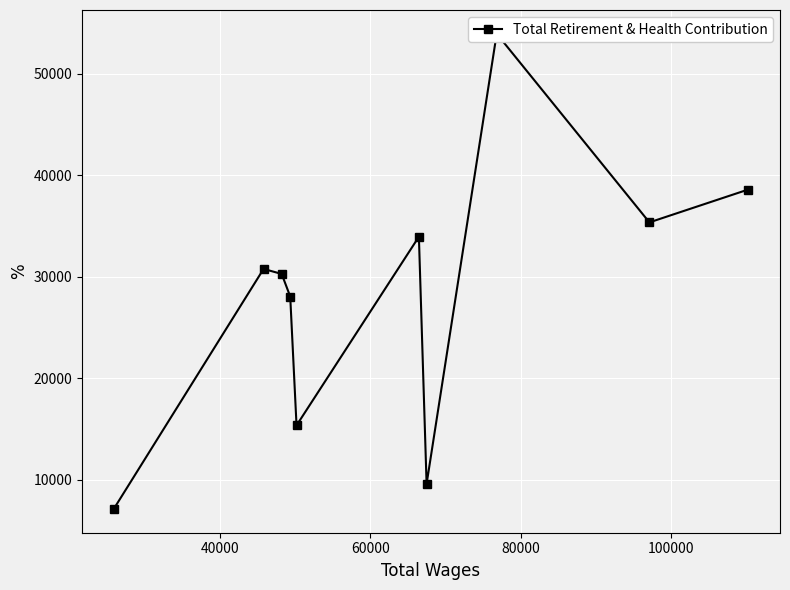

What is the difference between the maximum and minimum values?

46815